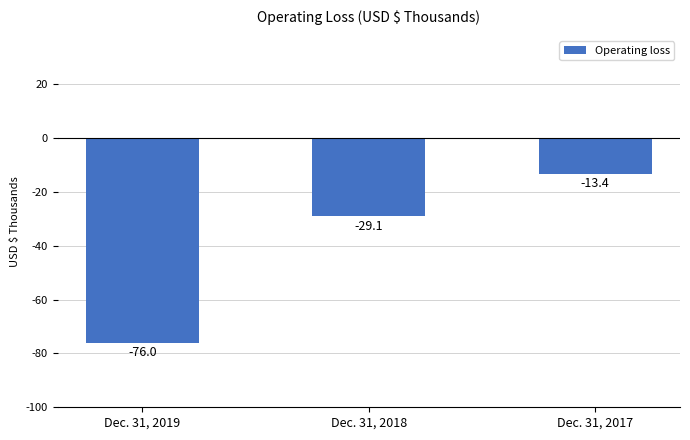

Reading right to left, extract all data points from this chart.

Dec. 31, 2017=-13419	Dec. 31, 2018=-29135	Dec. 31, 2019=-75987